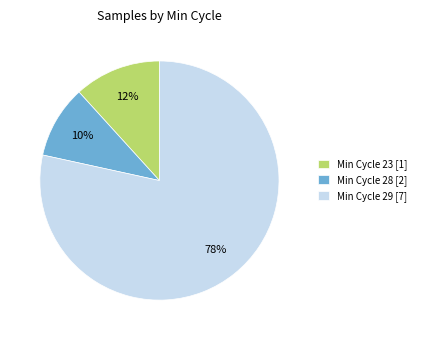

True or false: Min Cycle 28 [2] accounts for 1% of the total.

False